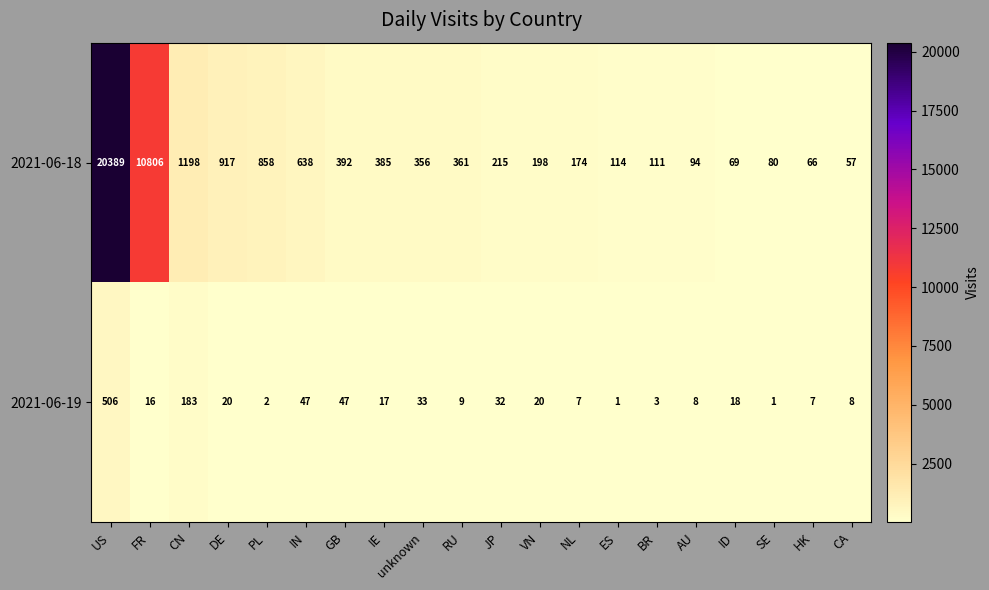

At which label is 2021-06-19 closest to 253?

CN